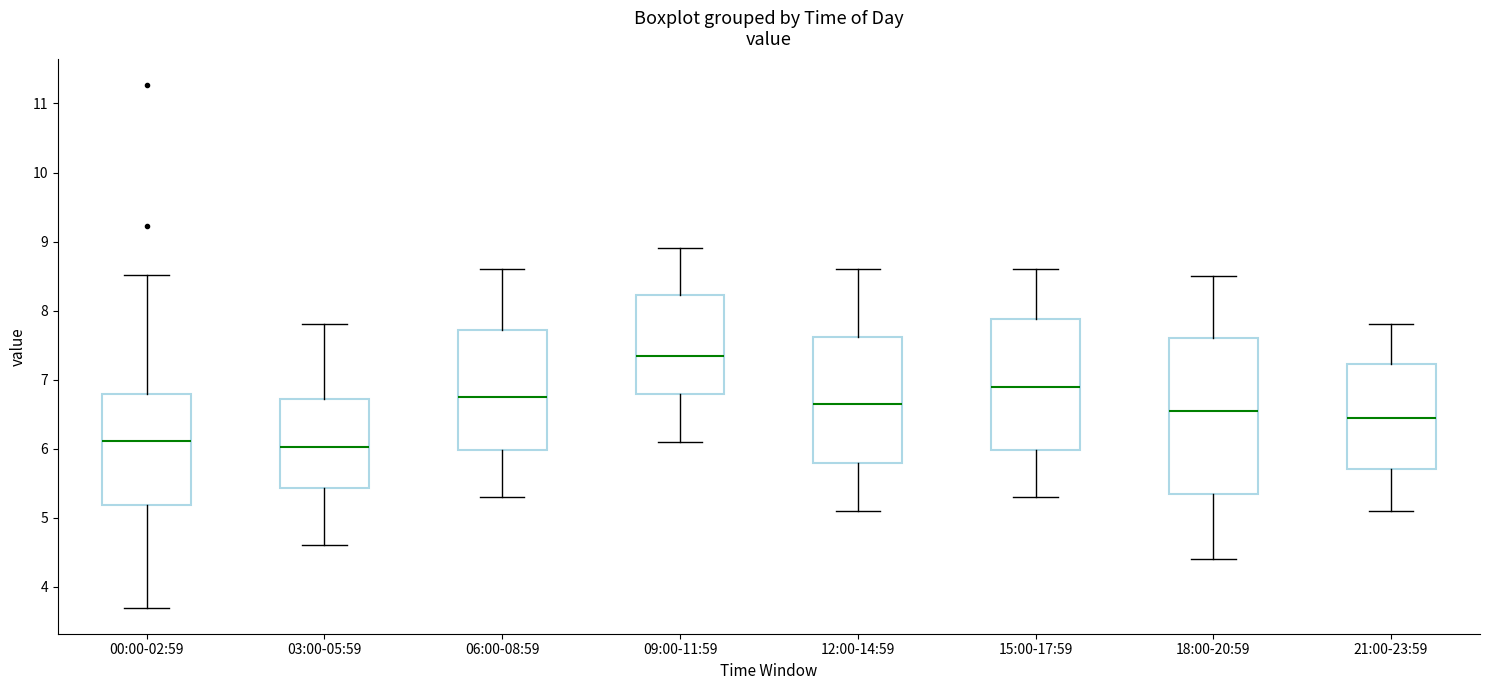

Reading left to right, transcribe this box plot: for each box, give where its median line is, the range the box spans, and where its two whiskers end, as read against the y-axis. The values are not printed on the chart, so give them approximately, as read against the axis.

00:00-02:59: median 6.1, box 5.2 to 6.8, whiskers 3.7 to 8.5
03:00-05:59: median 6.0, box 5.4 to 6.7, whiskers 4.6 to 7.8
06:00-08:59: median 6.8, box 6.0 to 7.7, whiskers 5.3 to 8.6
09:00-11:59: median 7.4, box 6.8 to 8.2, whiskers 6.1 to 8.9
12:00-14:59: median 6.7, box 5.8 to 7.6, whiskers 5.1 to 8.6
15:00-17:59: median 6.9, box 6.0 to 7.9, whiskers 5.3 to 8.6
18:00-20:59: median 6.6, box 5.4 to 7.6, whiskers 4.4 to 8.5
21:00-23:59: median 6.5, box 5.7 to 7.2, whiskers 5.1 to 7.8